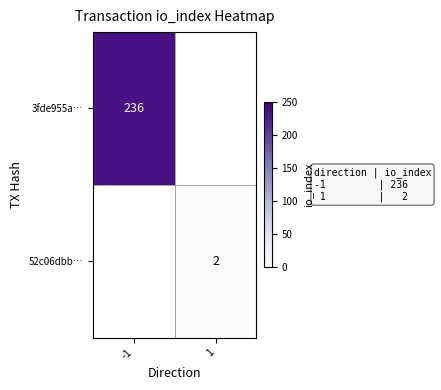

What is the smallest value displayed?

2.0